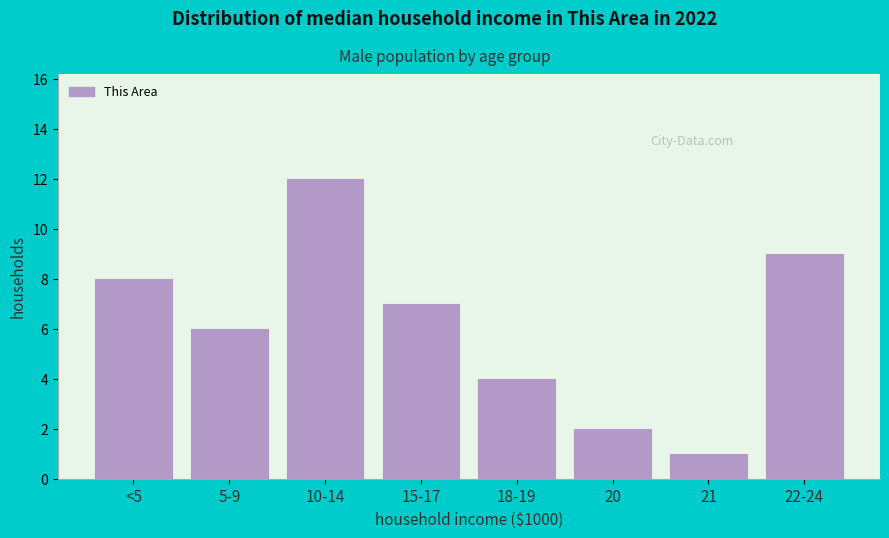

Reading left to right, list all the values displayed in this chart.

<5=8	5-9=6	10-14=12	15-17=7	18-19=4	20=2	21=1	22-24=9